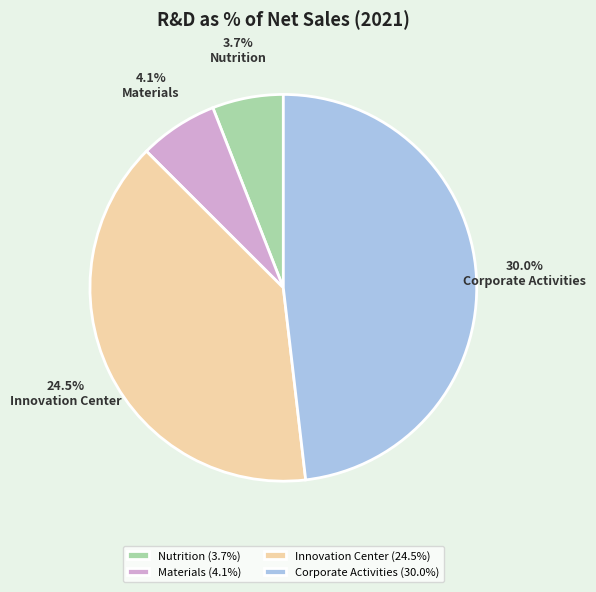

How many segments does this pie chart have?

4